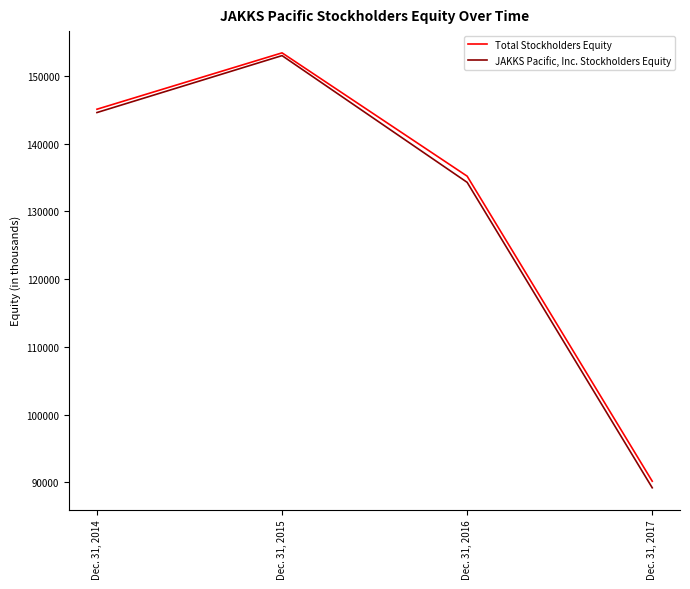

Reading left to right, transcribe all the data shown in this chart.

Total Stockholders Equity: Dec. 31, 2014=145084	Dec. 31, 2015=153406	Dec. 31, 2016=135200	Dec. 31, 2017=90163
JAKKS Pacific, Inc. Stockholders Equity: Dec. 31, 2014=144594	Dec. 31, 2015=153000	Dec. 31, 2016=134288	Dec. 31, 2017=89194